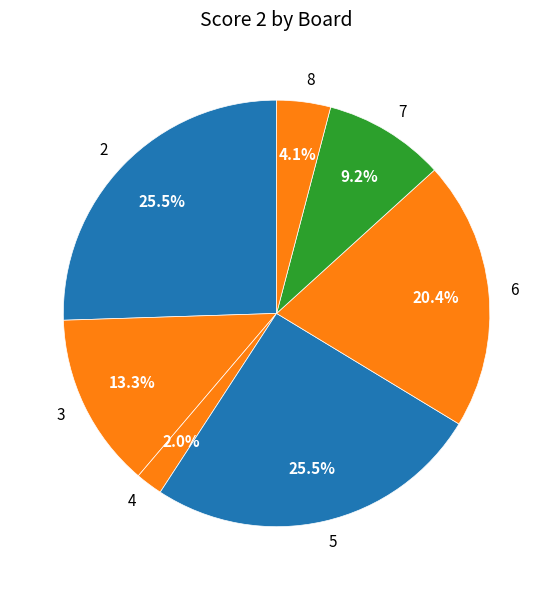

What portion of the pie excludes 7?

90.8%